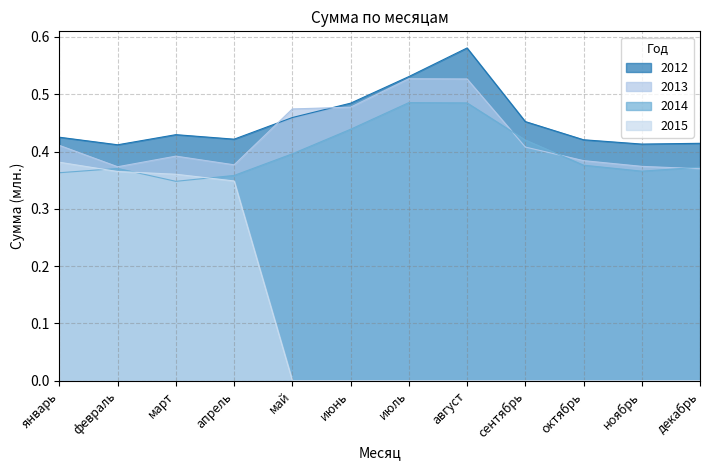

Where do 2014 and 2013 first cross each other?

август and сентябрь